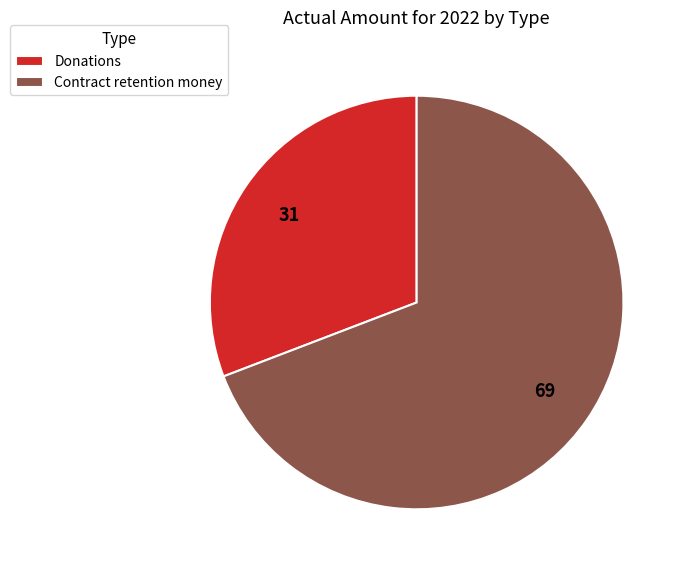

How many segments does this pie chart have?

2